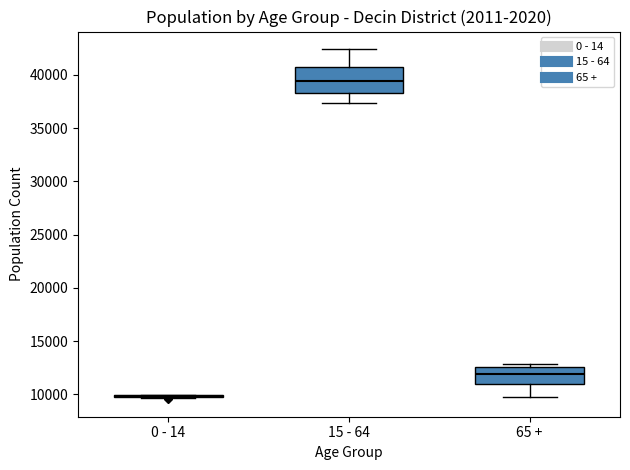

Comparing the boxes themselves (not the whiskers), which one is the tallest?

15 - 64